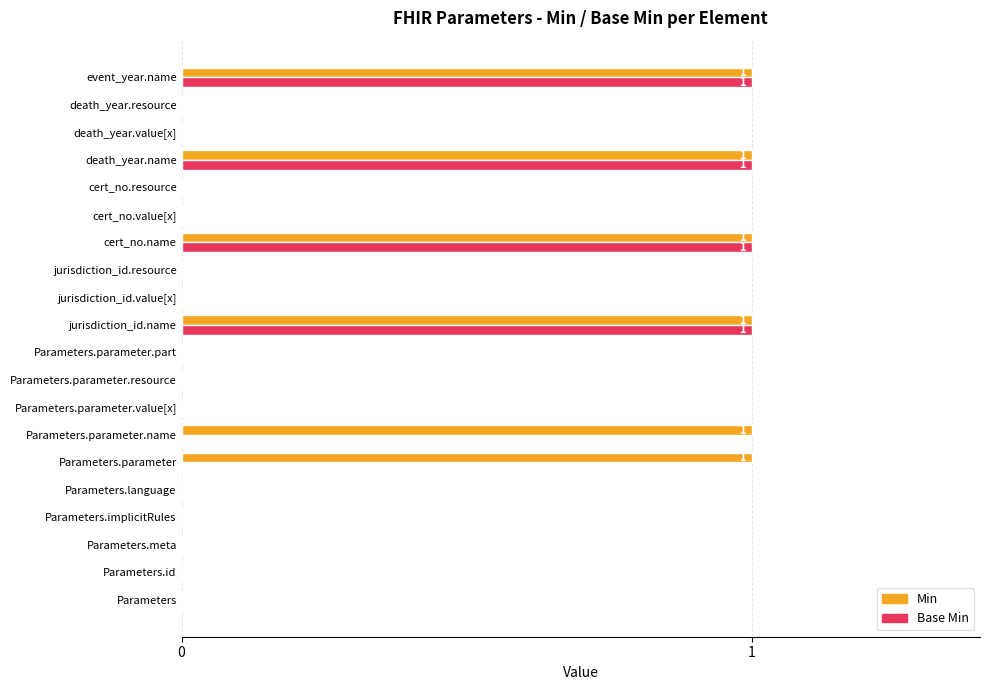

True or false: Min has a value of 1 at event_year.name.

True